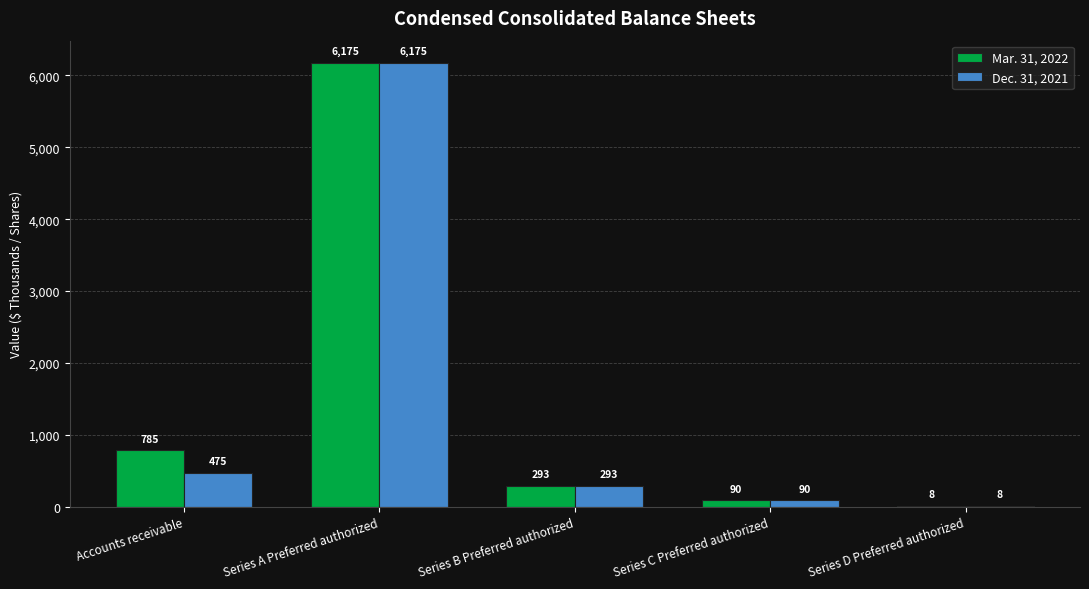

The value of Mar. 31, 2022 at Series A Preferred authorized is 6175. True or false?

True